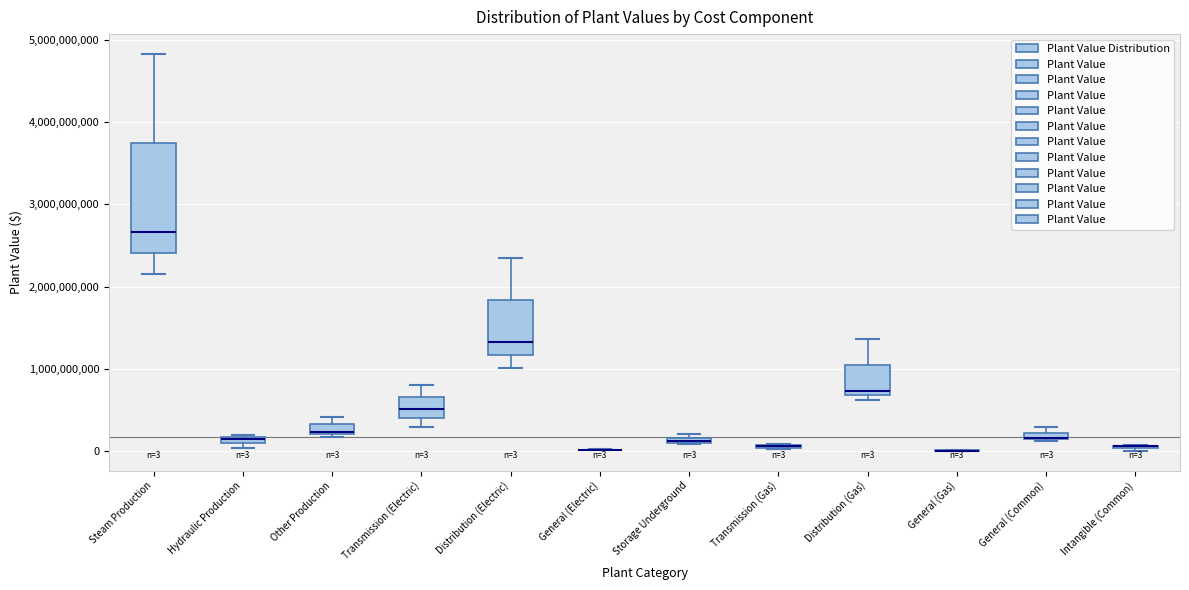

Which box is the tallest, from its lower edge to its upper edge?

Steam Production